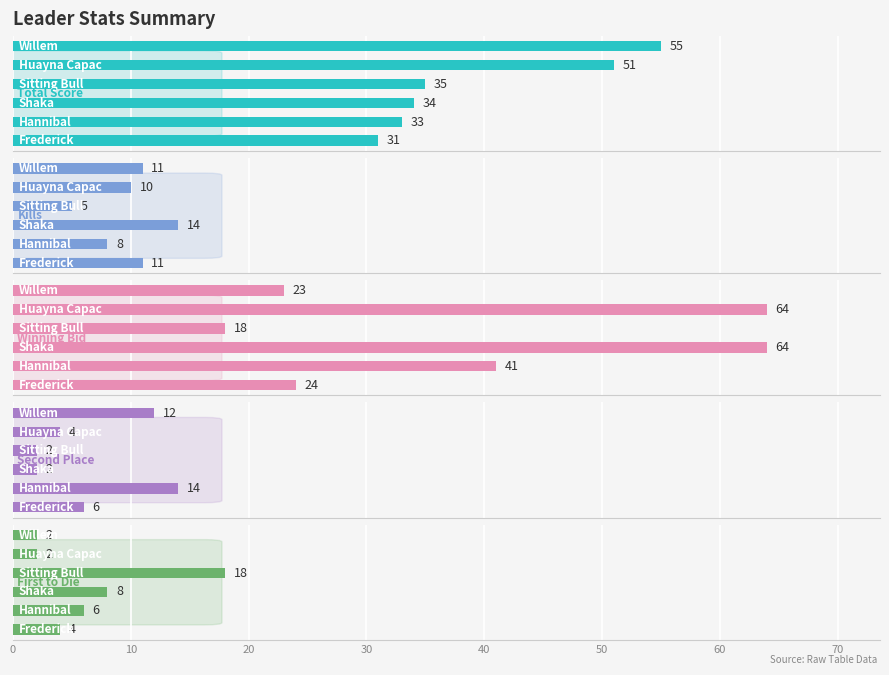

Reading left to right, what are all the values shown in this chart?

Total Score: 31	33	34	35	51	55
Kills: 11	8	14	5	10	11
Winning Bid: 24	41	64	18	64	23
Second Place: 6	14	2	2	4	12
First to Die: 4	6	8	18	2	2